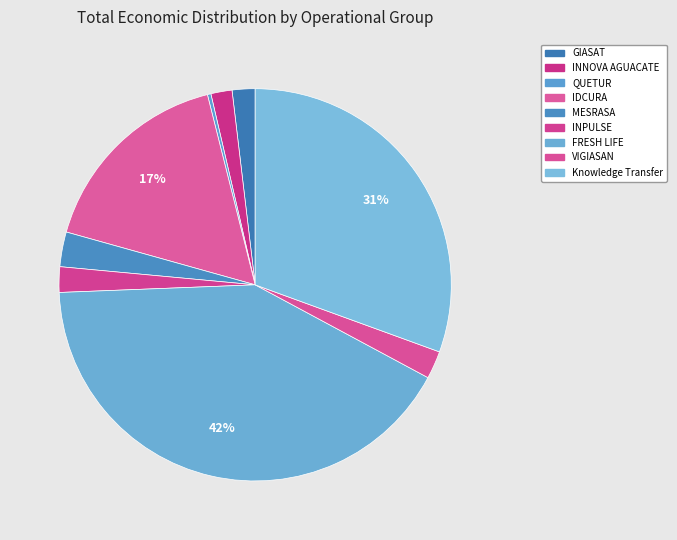

To the nearest percent, what is the average slice percentage?

11%